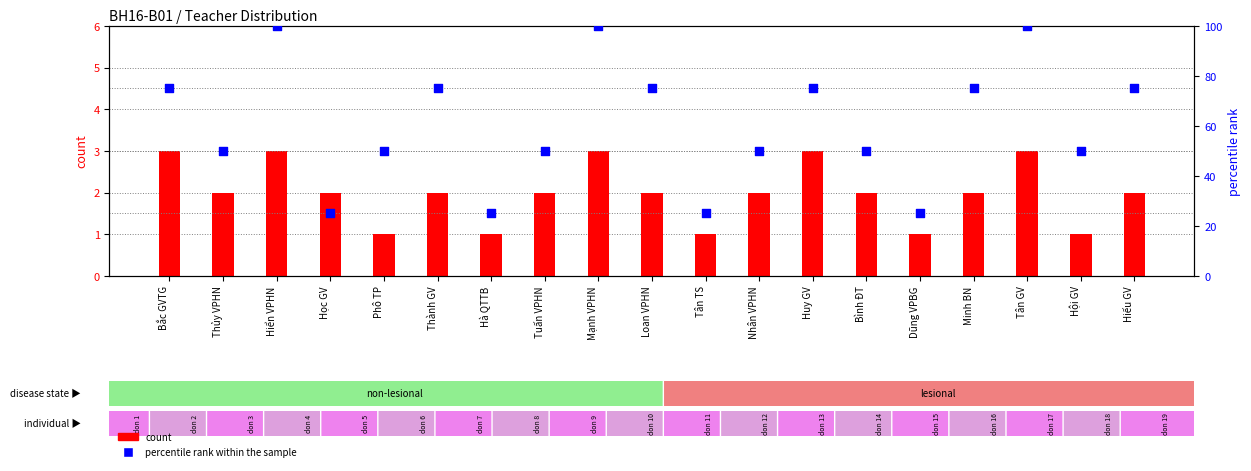

Which series has the largest total across all categories?

percentile rank within the sample